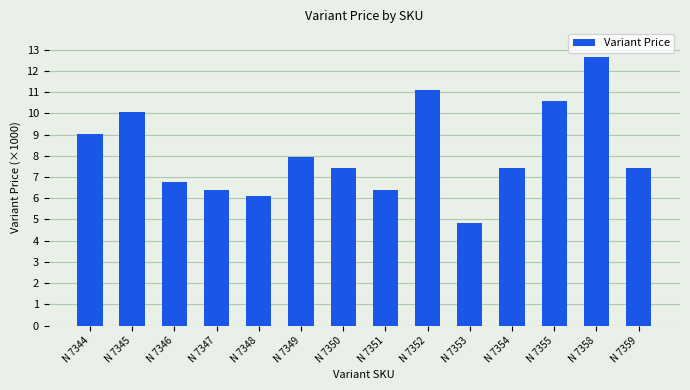

At which category does the chart reach its minimum across all series?

N 7353